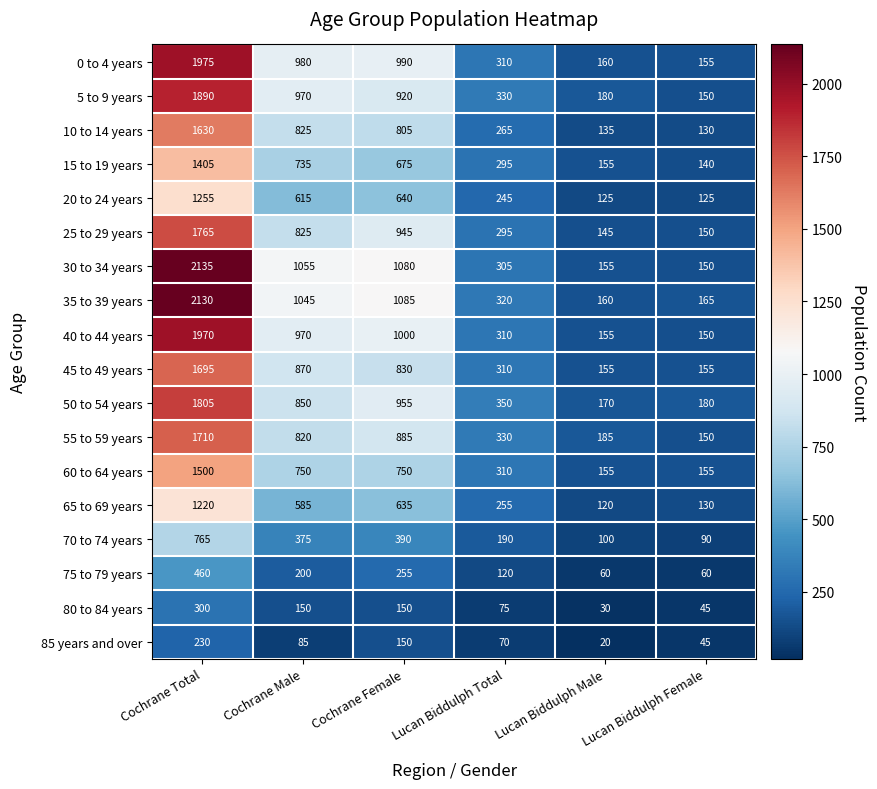

What is the total value across all series at Cochrane Female?

13140